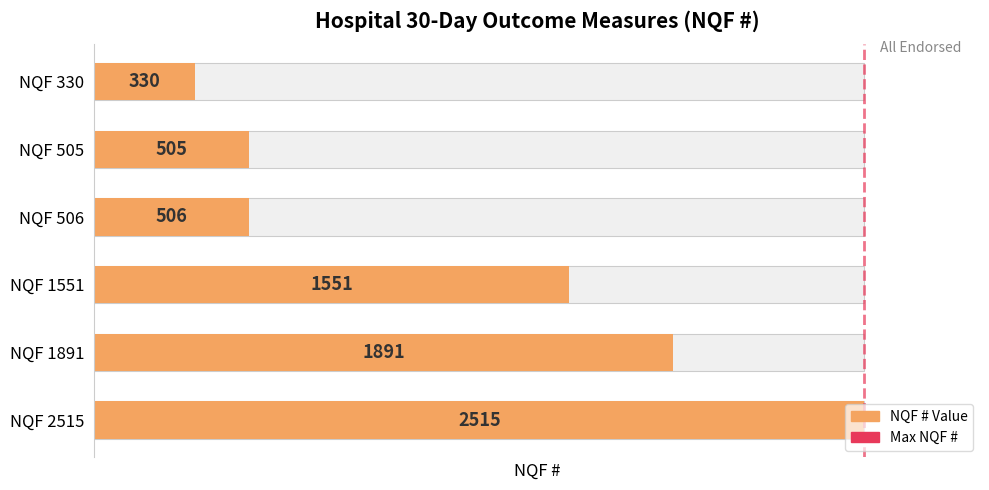

What is the difference between the maximum and minimum values?

2185